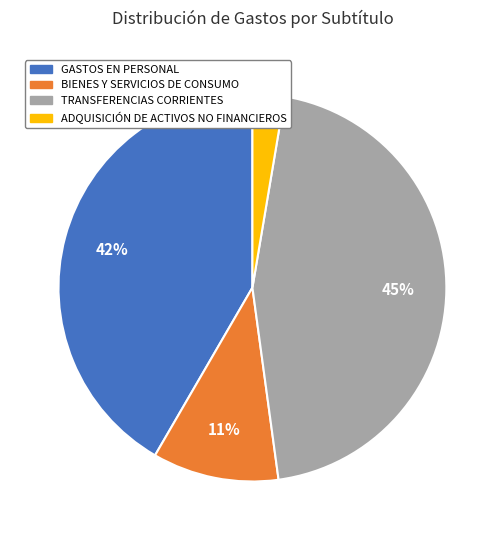

To the nearest percent, what is the average slice percentage?

25%